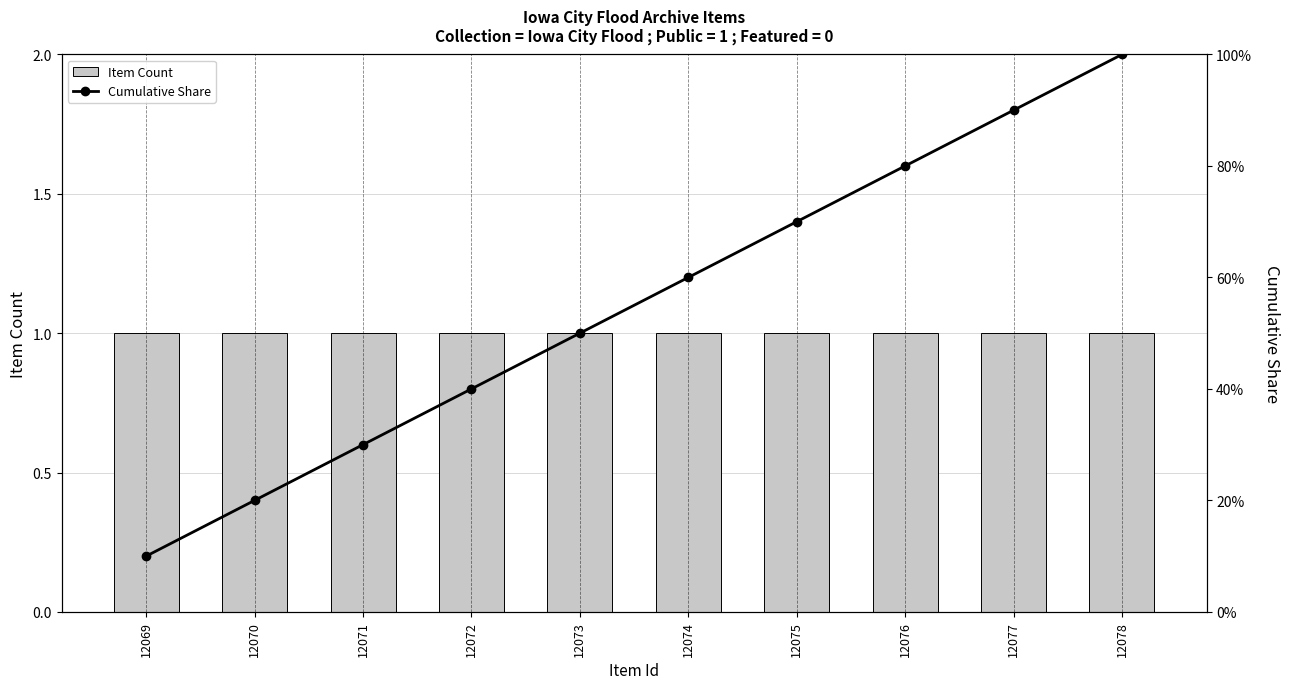

What is the value of the Cumulative Share bar at the 3rd from the left?

0.3